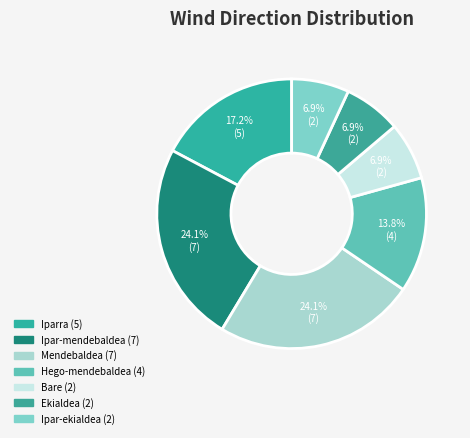

What percentage do Ipar-ekialdea and Ipar-mendebaldea together represent?

31.0%